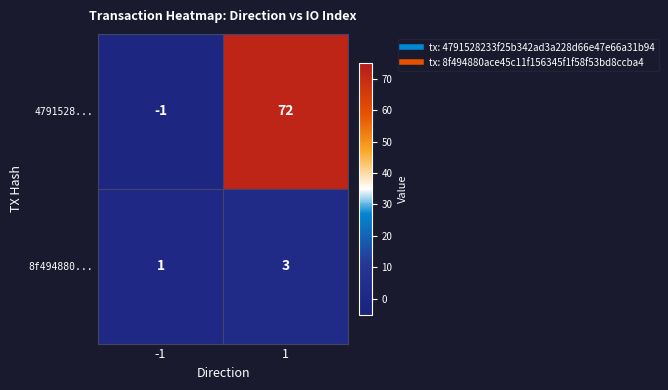

Is the value of 4791528... at -1 greater than the value of 8f494880... at 1?

No